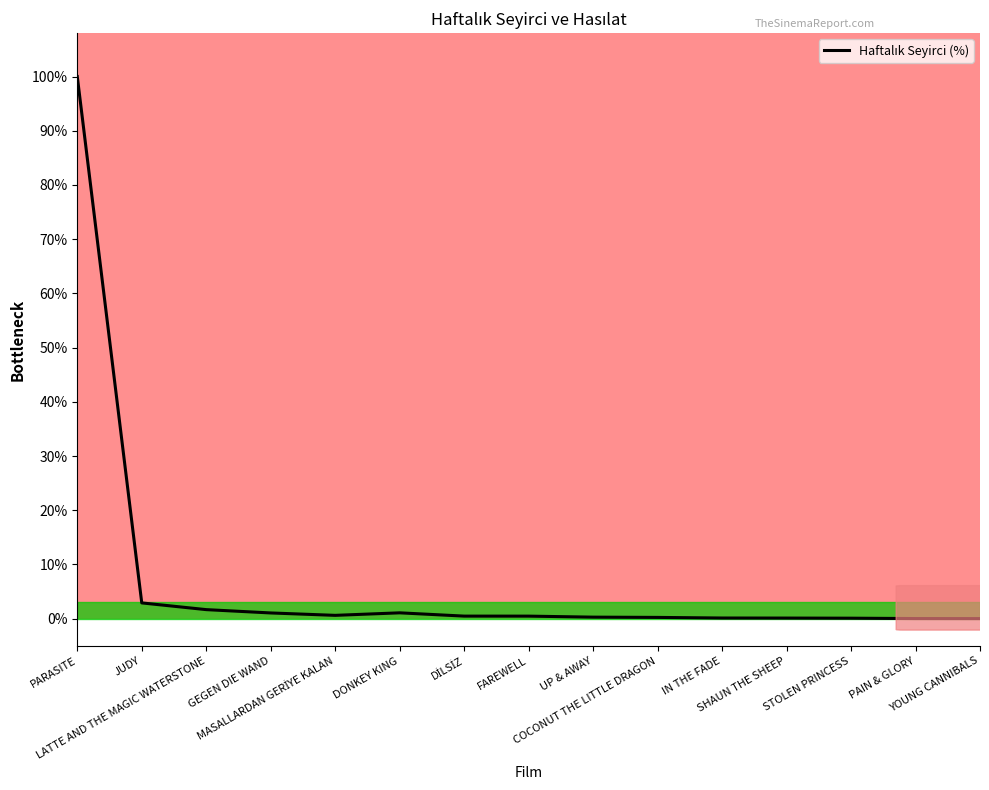

What is the maximum value shown in the chart?

100.0